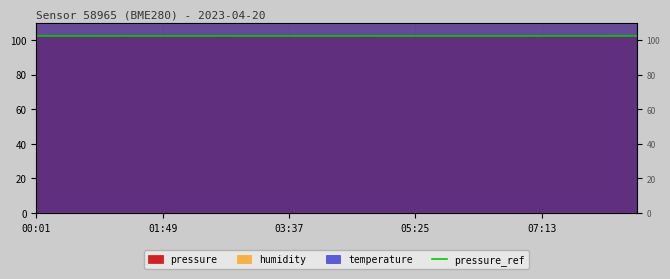

At which category does temperature reach its first local valley?

04:04